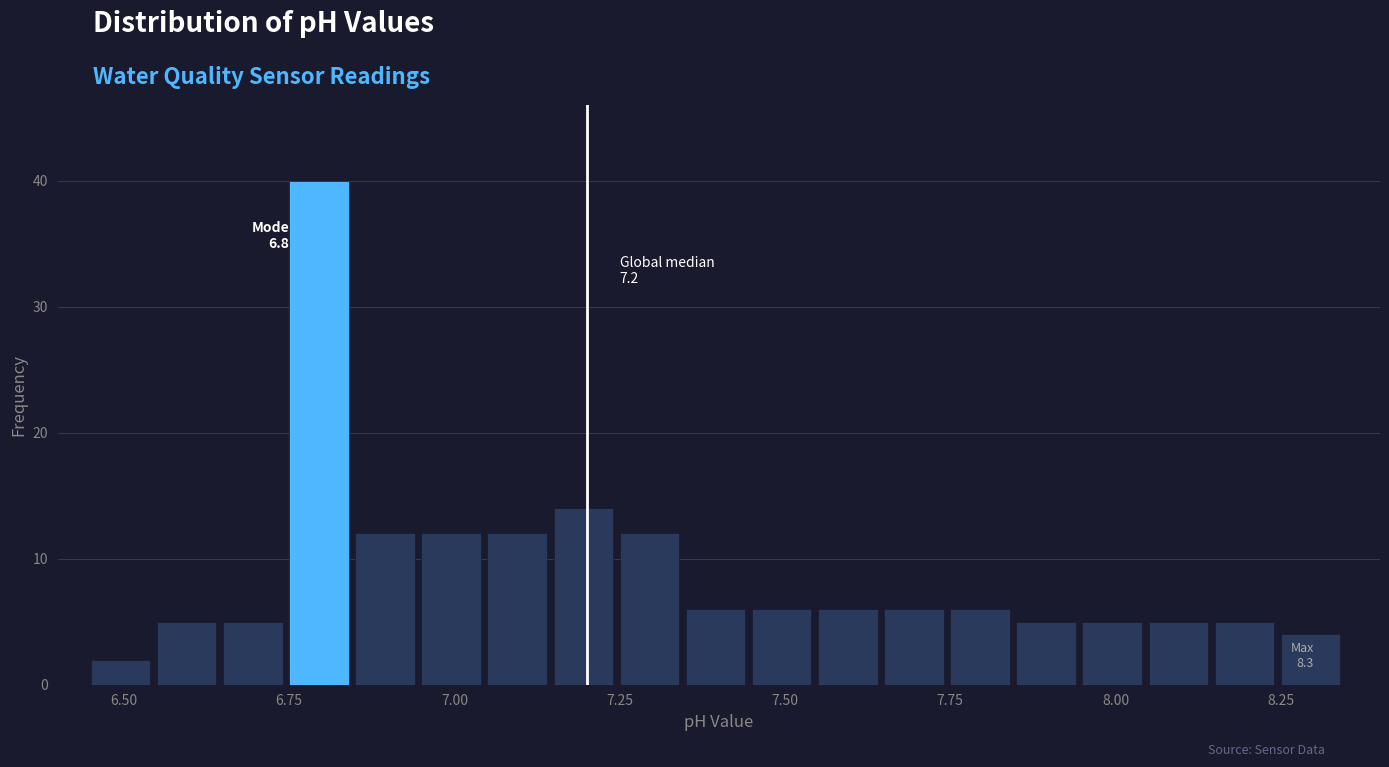

Around what value on the x-axis is the tallest bar? Give the approximate position of its centre, as read against the axis.

6.80